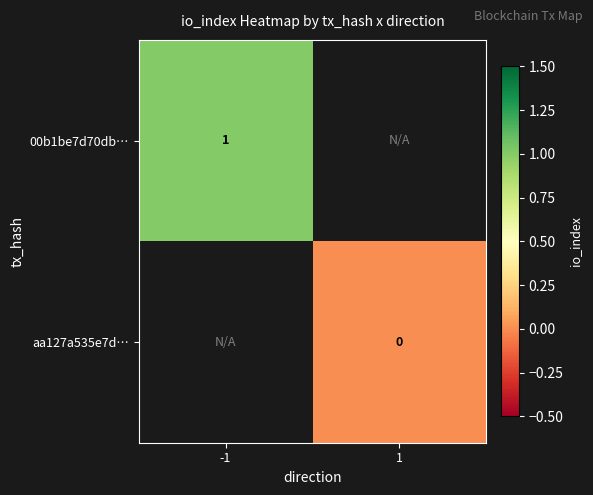

The 00b1be7d70db… series shows 1 at -1. True or false?

True